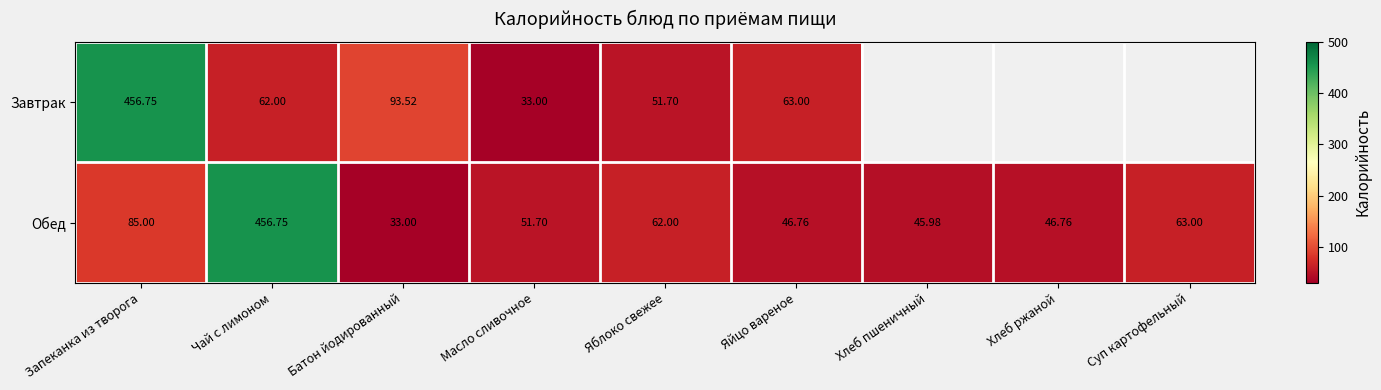

Which series changed the most between Батон йодированный and Масло сливочное?

Завтрак